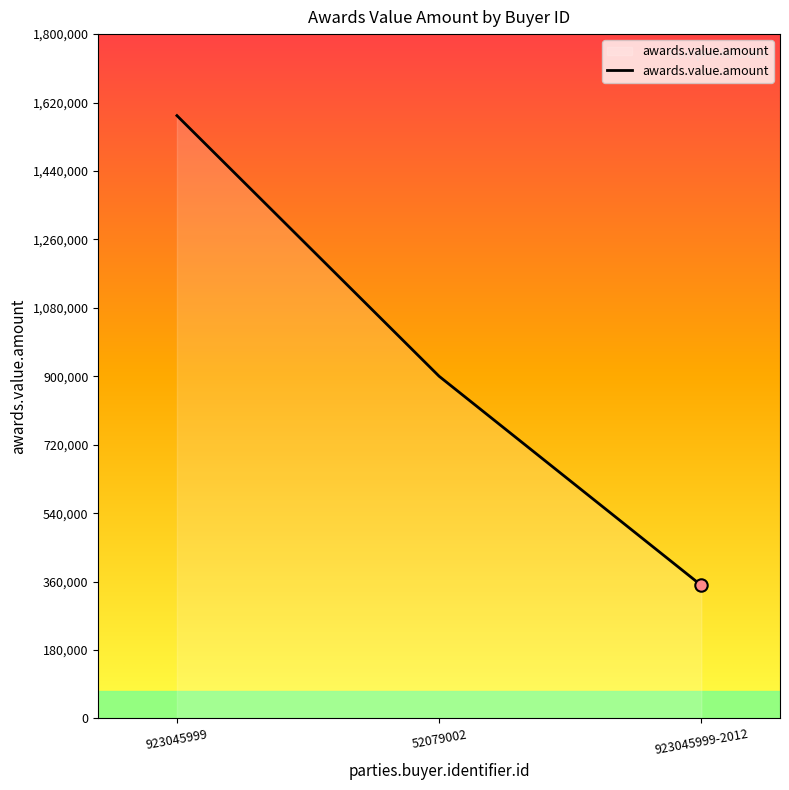

Approximately how many times larger is the value at 923045999-2012 compared to 52079002?

0.4